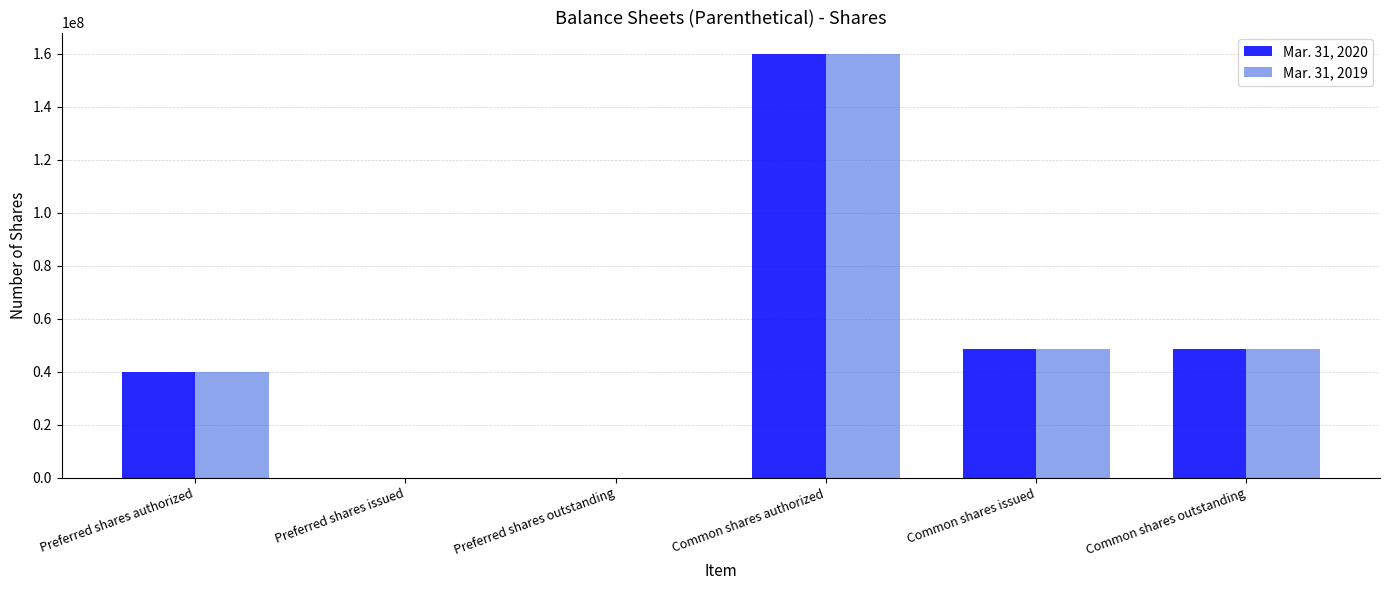

Reading right to left, what are all the values shown in this chart?

Mar. 31, 2020: Common shares outstanding=48432300	Common shares issued=48432300	Common shares authorized=160000000	Preferred shares outstanding=0	Preferred shares issued=0	Preferred shares authorized=40000000
Mar. 31, 2019: Common shares outstanding=48370000	Common shares issued=48370000	Common shares authorized=160000000	Preferred shares outstanding=0	Preferred shares issued=0	Preferred shares authorized=40000000